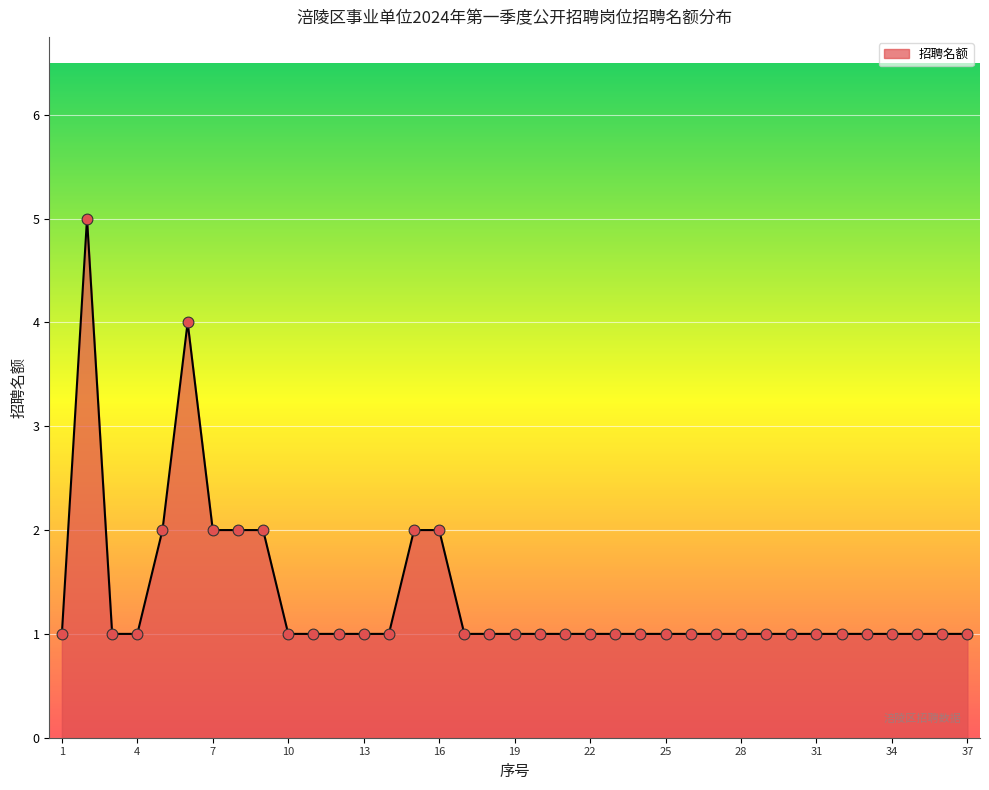

What is the greatest value displayed?

5